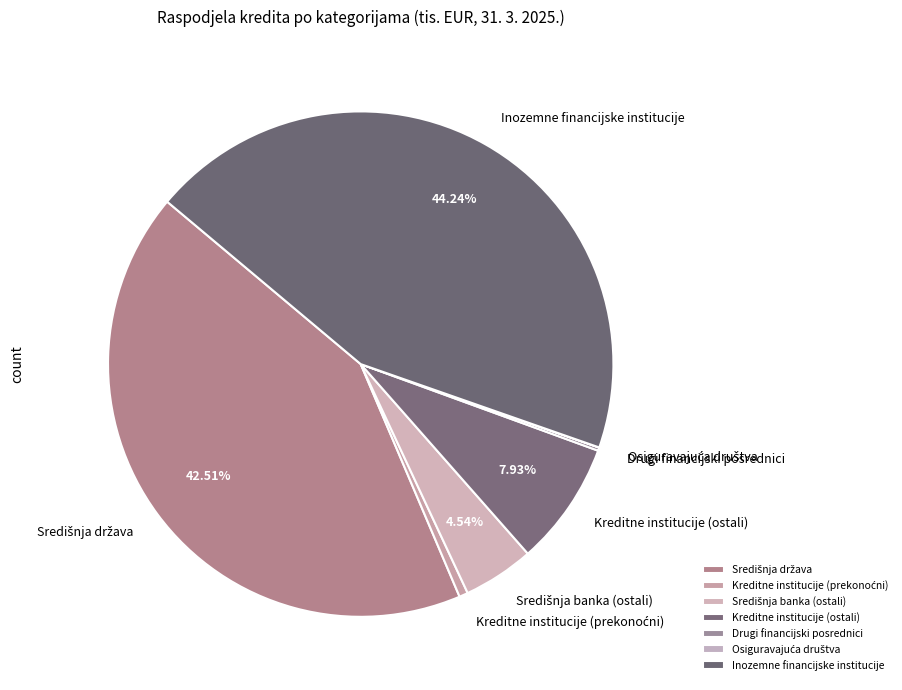

To the nearest percent, what is the difference between the Inozemne financijske institucije and Kreditne institucije (ostali) slice percentages?

36%